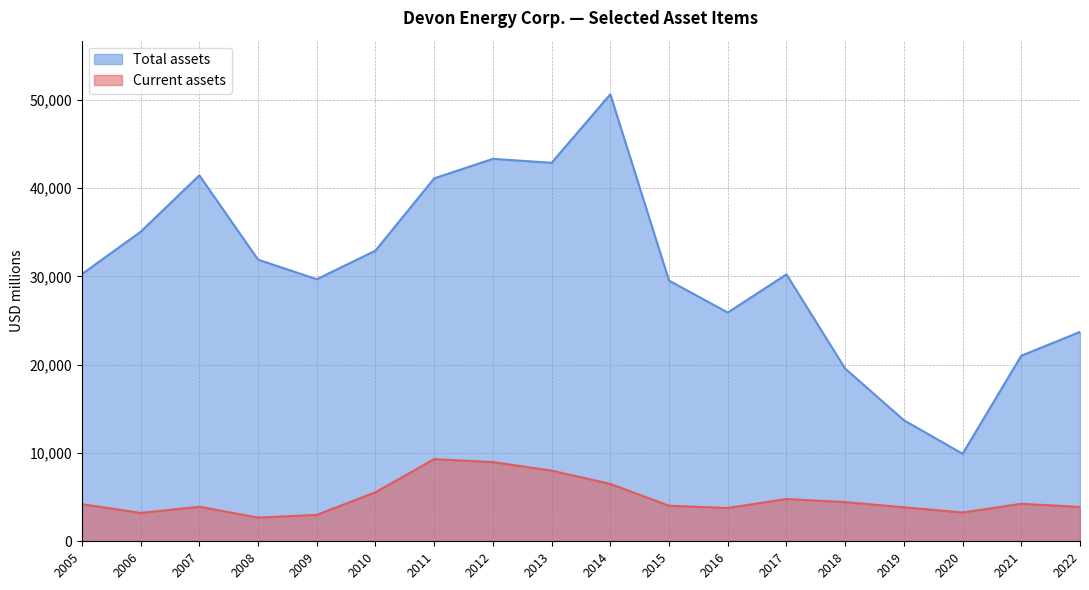

What is the spread (max minus min) of values at 2019?

9866